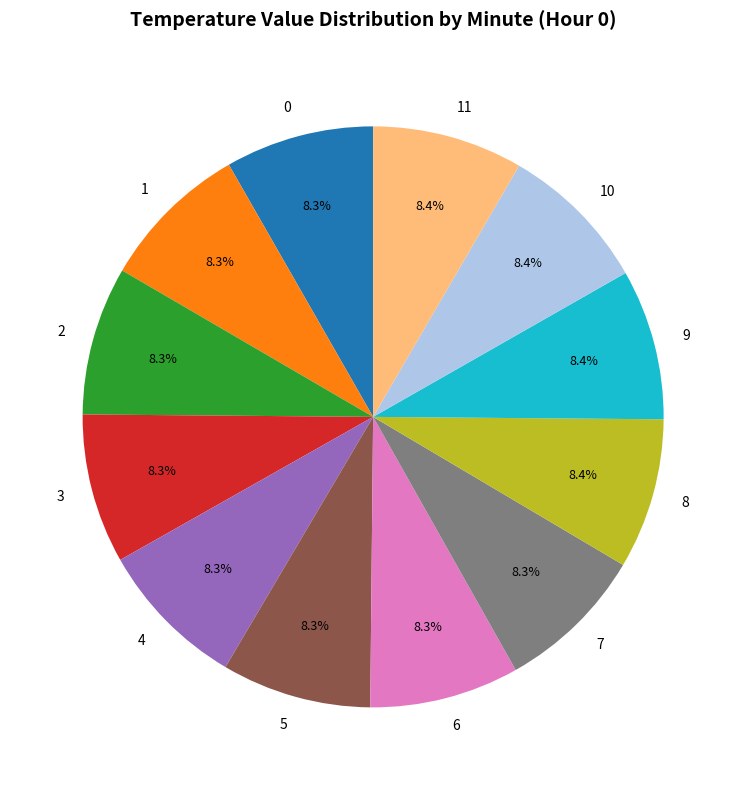

How many slices are in this pie chart?

12